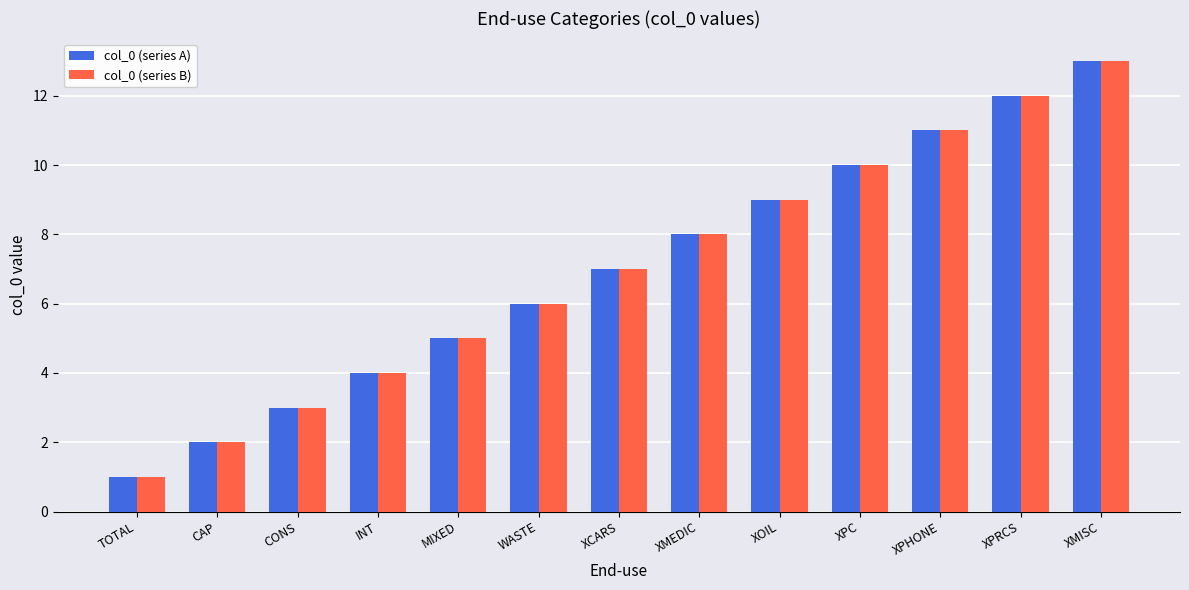

List the labels in order of col_0 (series A) value, largest first.

XMISC, XPRCS, XPHONE, XPC, XOIL, XMEDIC, XCARS, WASTE, MIXED, INT, CONS, CAP, TOTAL